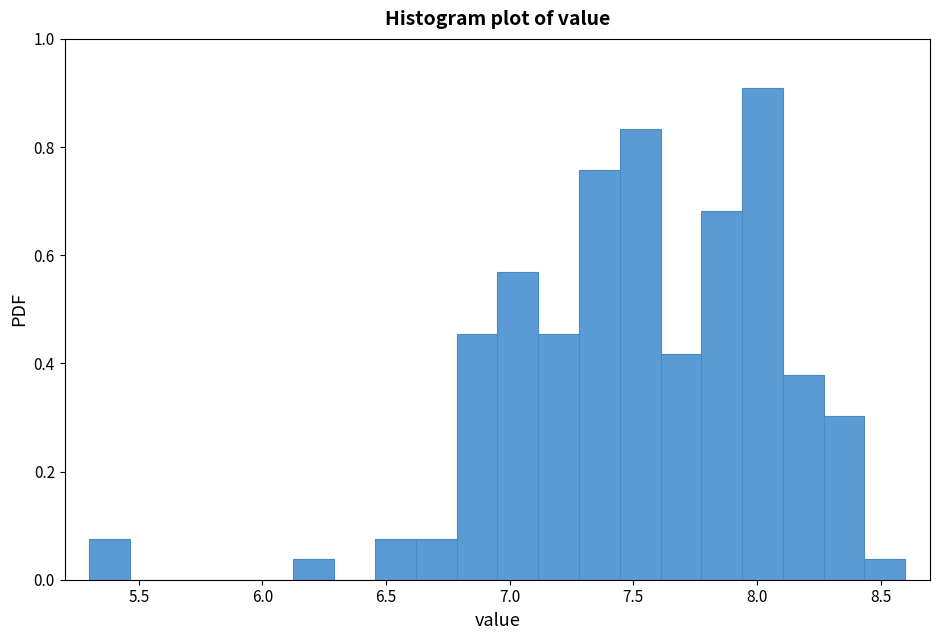

Around what value on the x-axis is the tallest bar? Give the approximate position of its centre, as read against the axis.

8.00